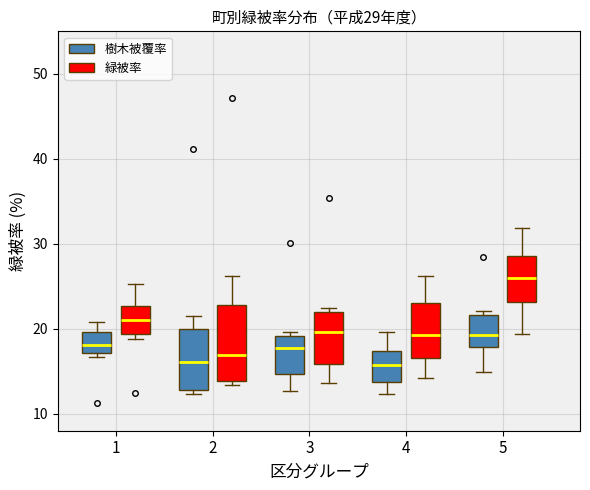

Which box is the tallest, from its lower edge to its upper edge?

2 (緑被率)